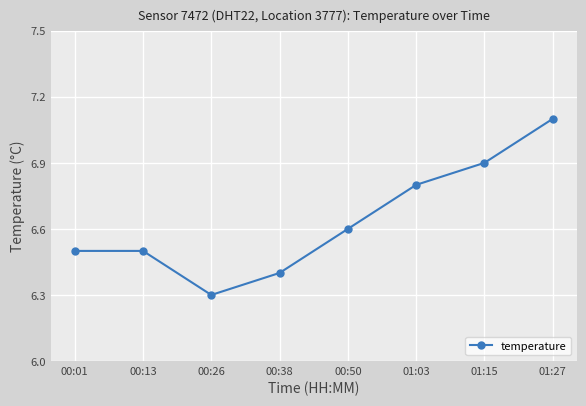

The chart shows a value of 6.3 at 00:26. True or false?

True